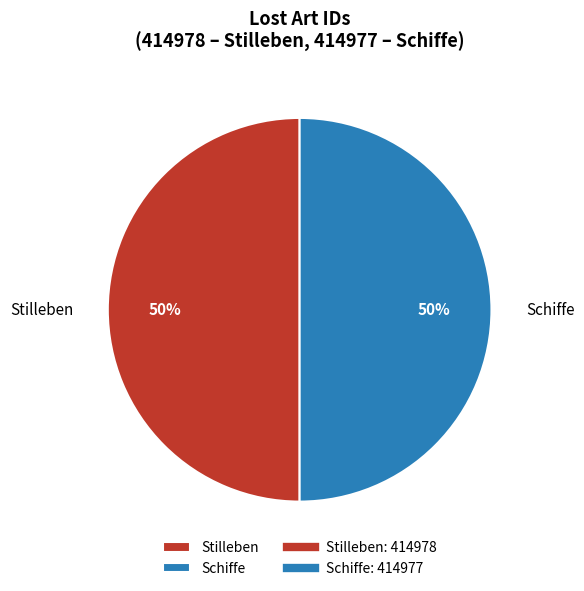

To the nearest percent, what is the combined percentage of Stilleben and Schiffe?

100%